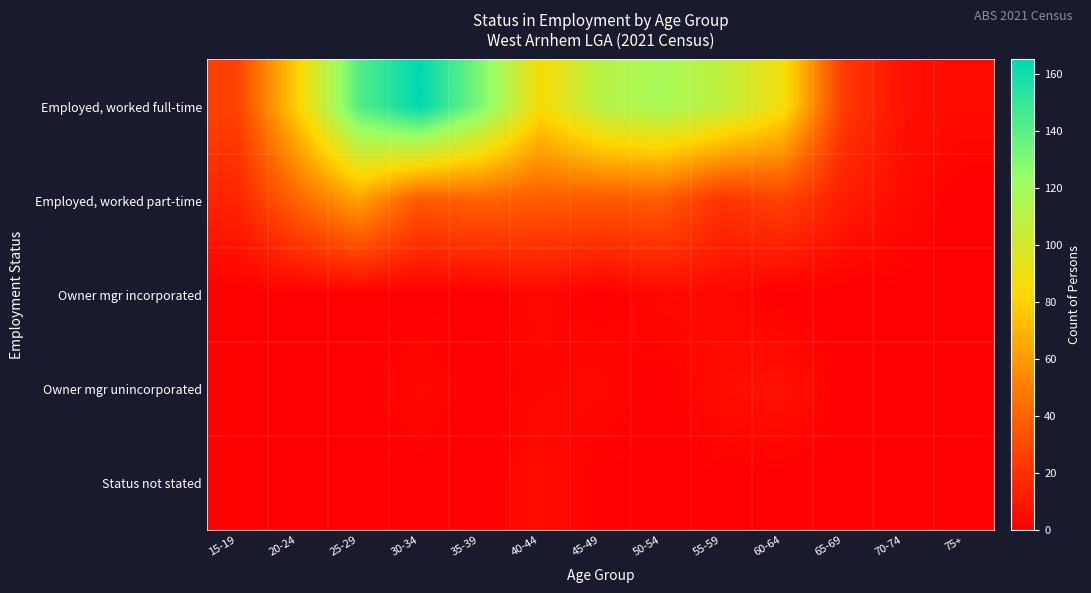

What is the total value across all series at 30-34?

205